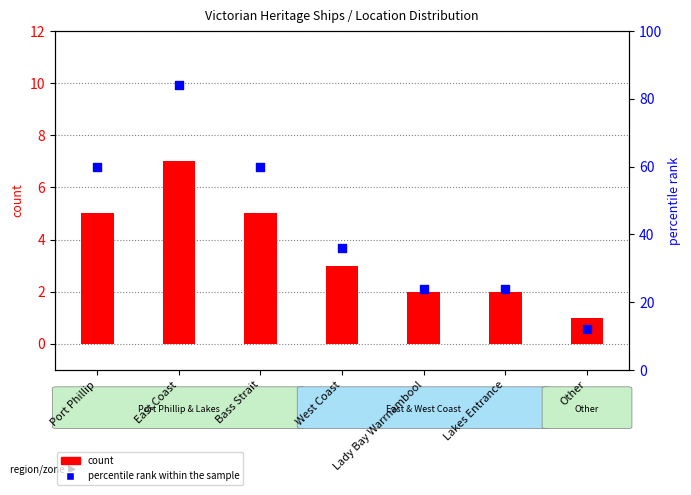

Which series contains the highest Y value?

percentile rank within the sample